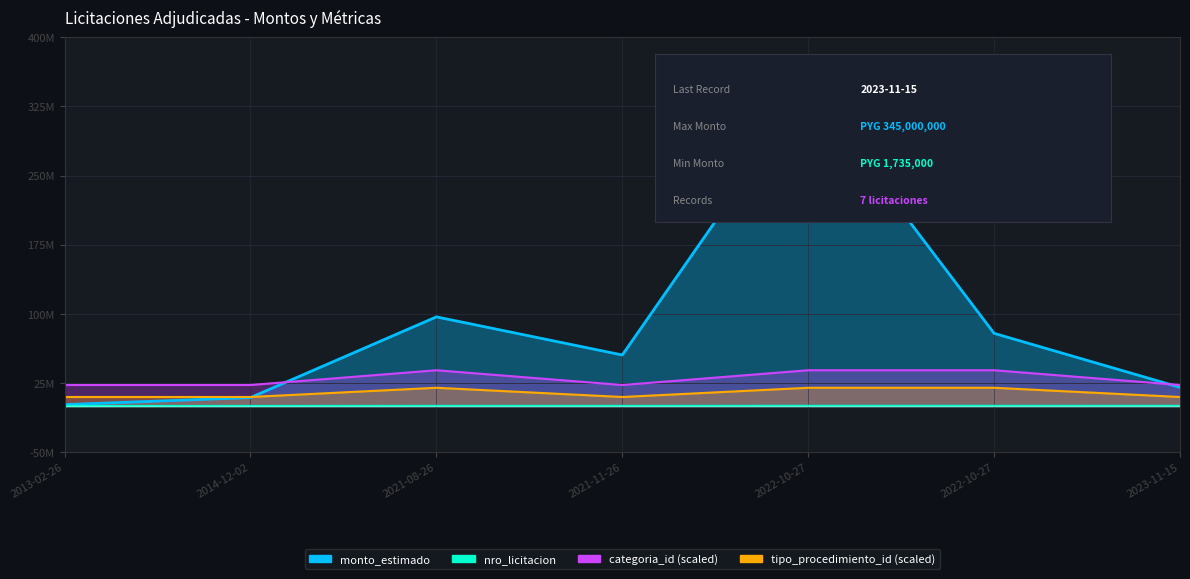

How many times do monto_estimado and tipo_procedimiento_id cross each other?

1